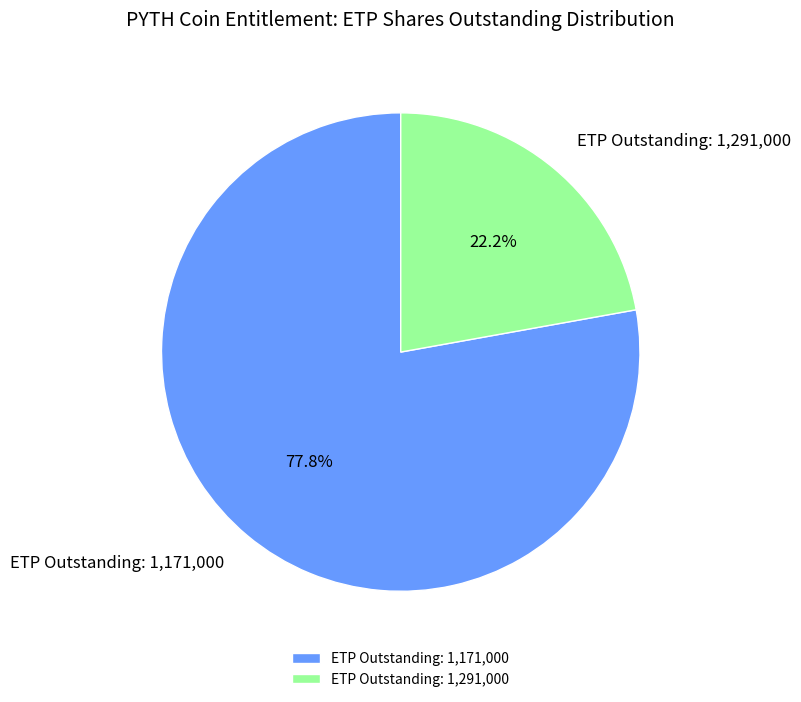

Do ETP Outstanding: 1,291,000 and ETP Outstanding: 1,171,000 together represent more than half of the pie?

Yes